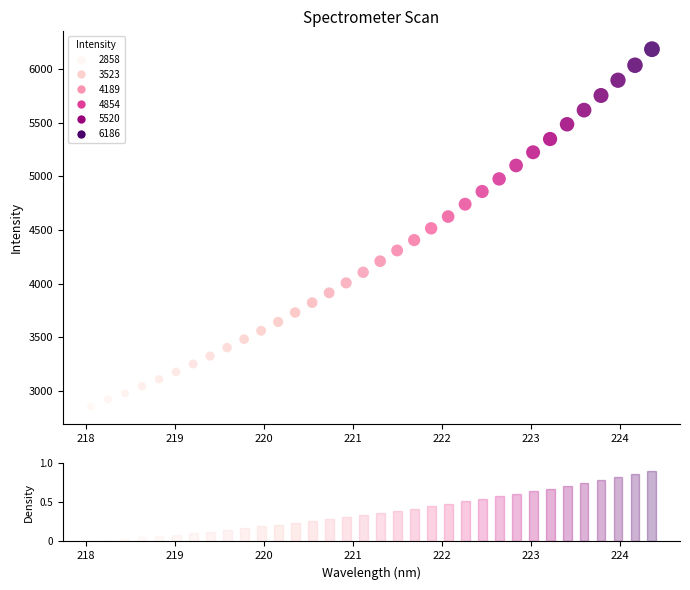

What is the range of X values (max minus min)?

6.3